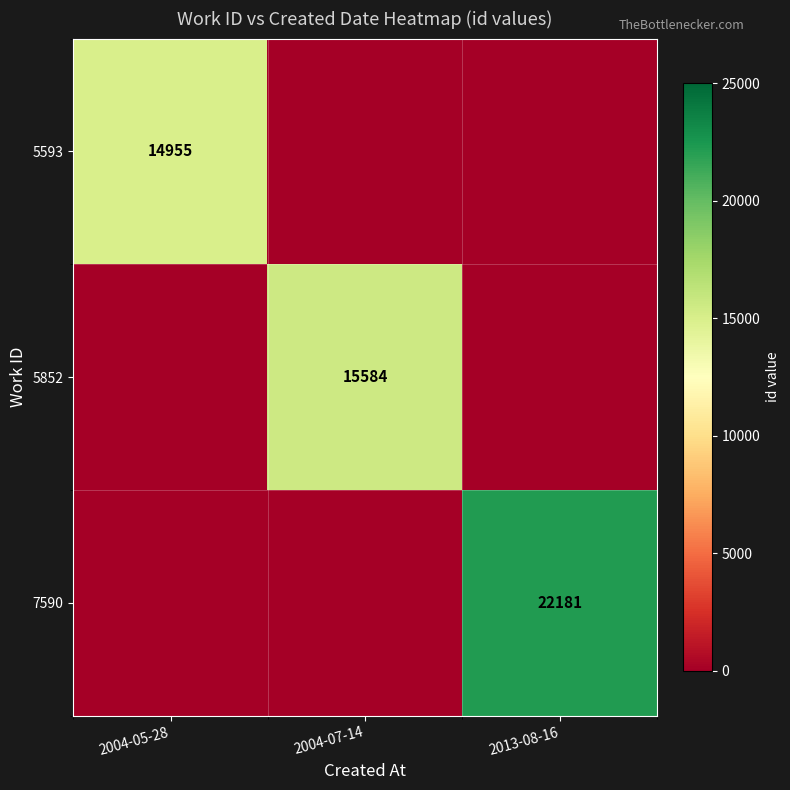

The 7590 series shows 22181 at 2013-08-16. True or false?

True